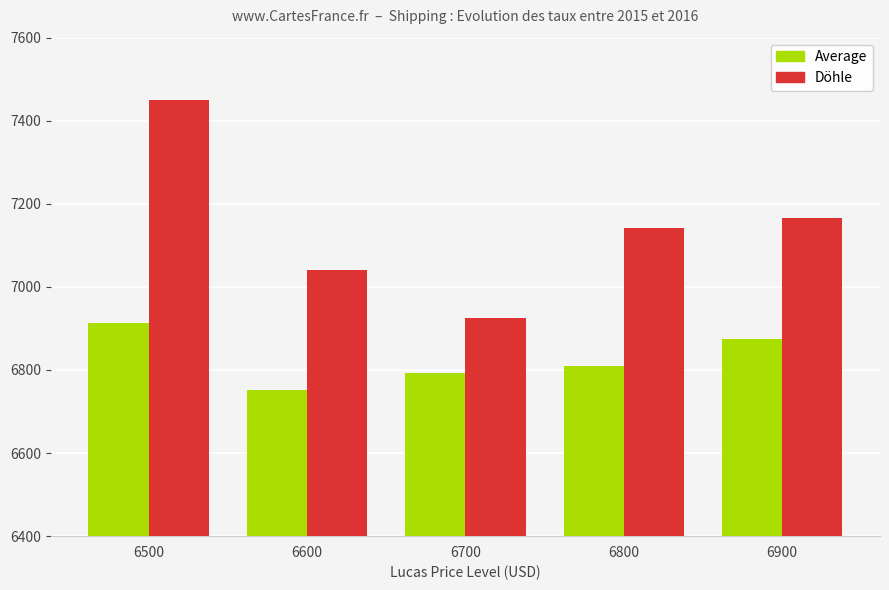

Reading right to left, list all the values displayed in this chart.

Average: 6900=6875	6800=6809	6700=6793	6600=6751	6500=6913
Döhle: 6900=7167	6800=7142	6700=6925	6600=7040	6500=7450